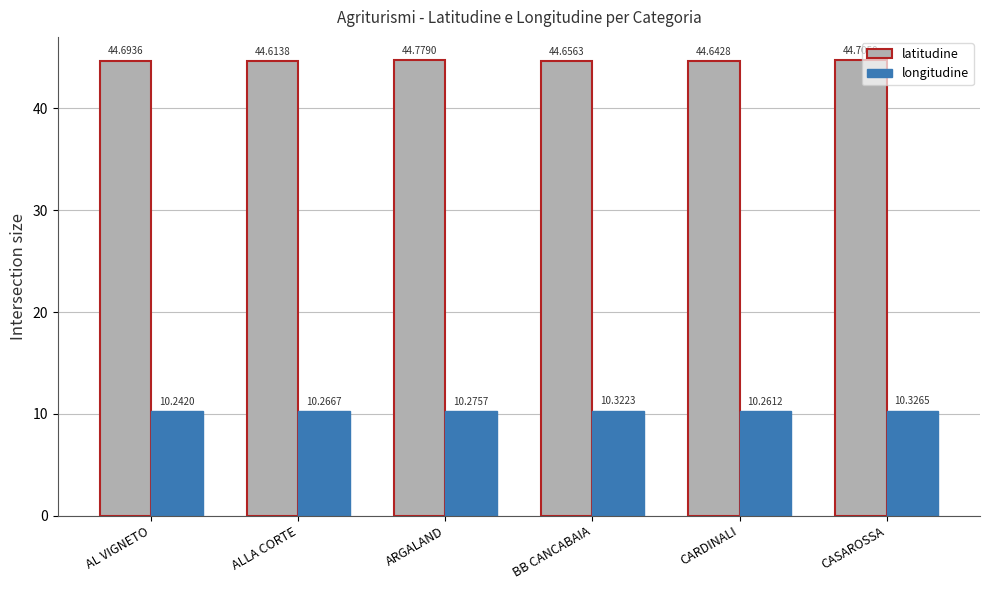

Rank the categories by latitudine value from highest to lowest.

ARGALAND, CASAROSSA, AL VIGNETO, BB CANCABAIA, CARDINALI, ALLA CORTE